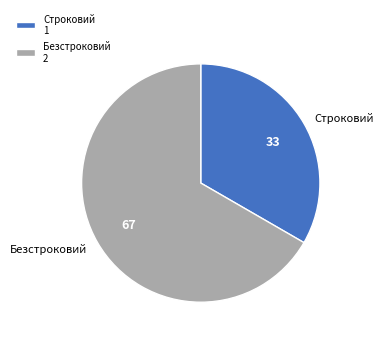

The Строковий slice represents 33% of the pie. True or false?

True